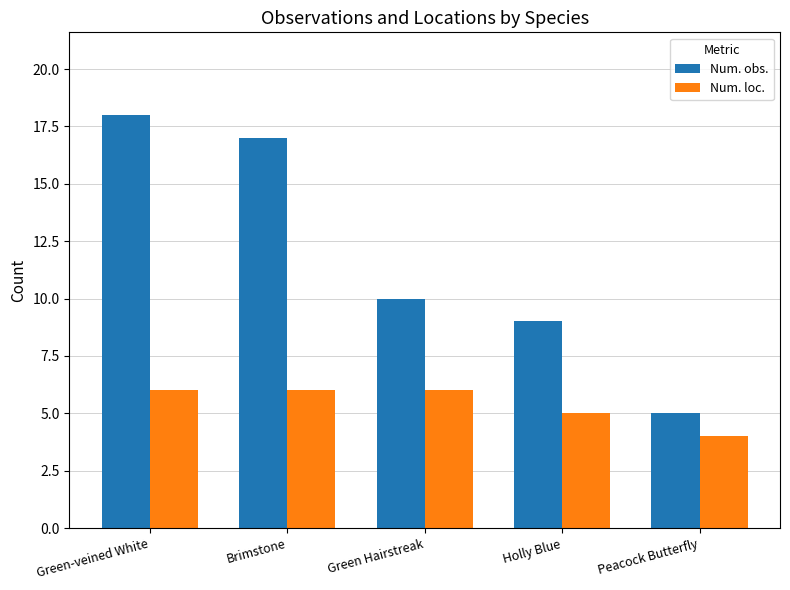

Reading right to left, transcribe all the data shown in this chart.

Num. obs.: Peacock Butterfly=5	Holly Blue=9	Green Hairstreak=10	Brimstone=17	Green-veined White=18
Num. loc.: Peacock Butterfly=4	Holly Blue=5	Green Hairstreak=6	Brimstone=6	Green-veined White=6